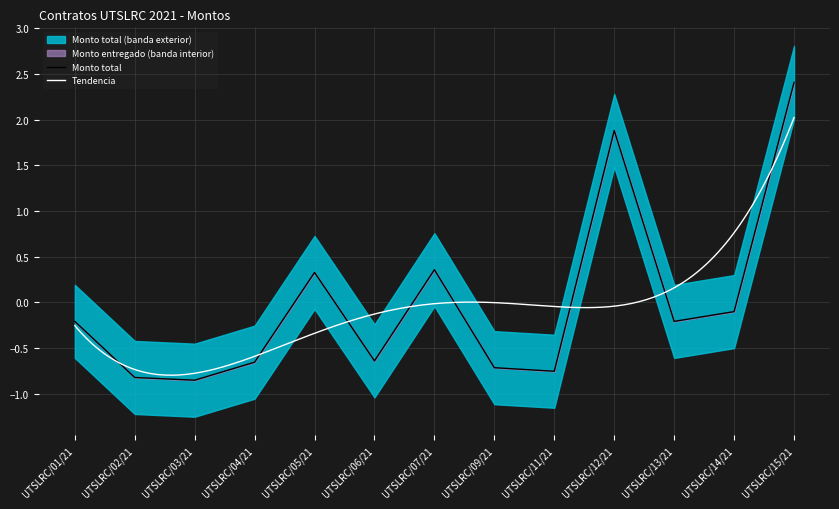

True or false: the data shows 1.9 at UTSLRC/12/21.

True